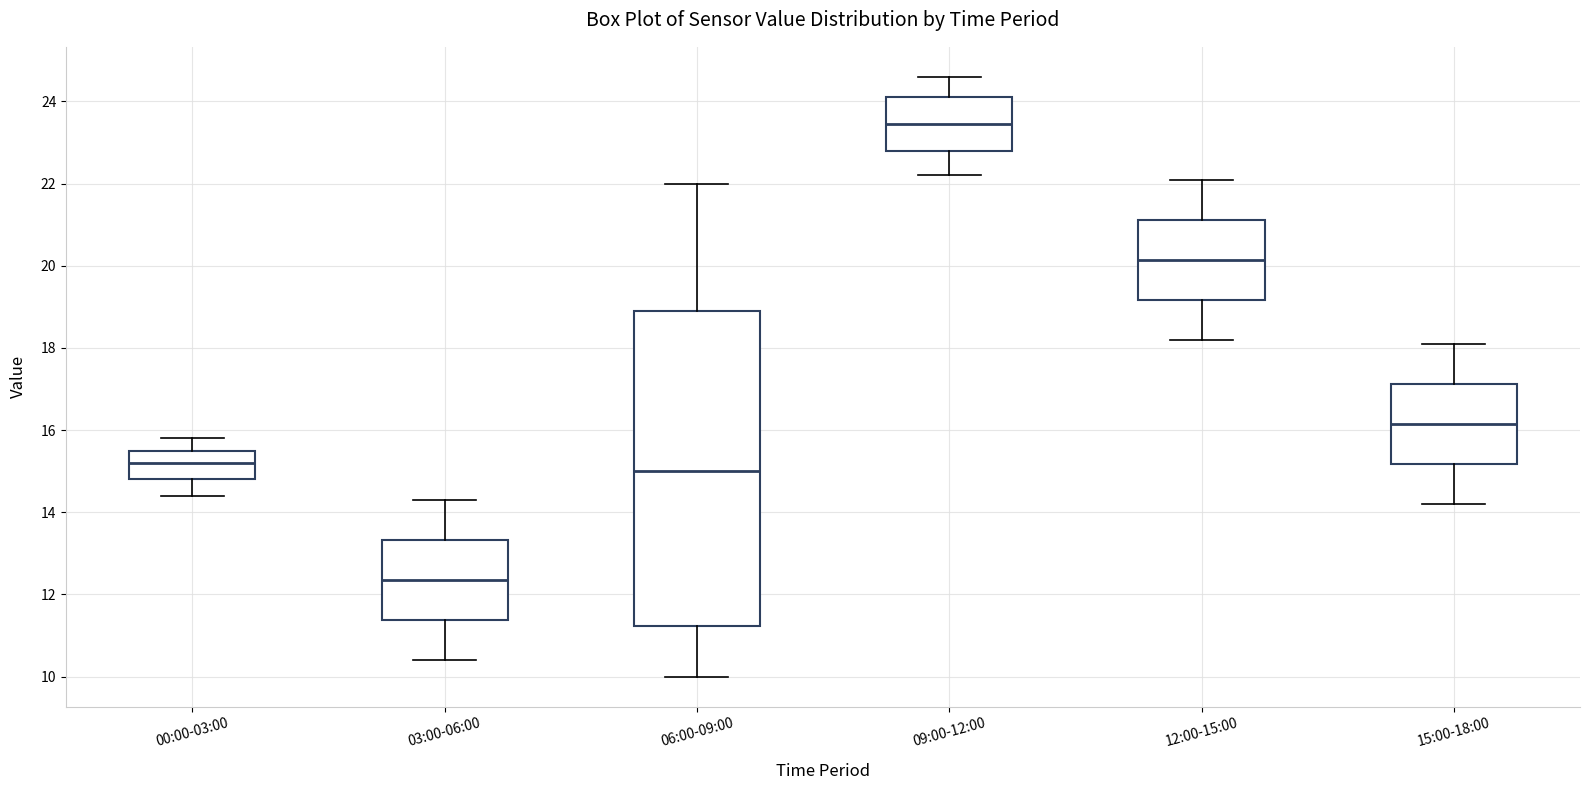

Reading left to right, read every box against the y-axis: the position of its median line, the range the box covers, and the ends of its whiskers. The values are not printed on the chart, so give them approximately, as read against the axis.

00:00-03:00: median 15.2, box 14.8 to 15.6, whiskers 14.4 to 15.8
03:00-06:00: median 12.4, box 11.4 to 13.4, whiskers 10.4 to 14.4
06:00-09:00: median 15.0, box 11.2 to 19.0, whiskers 10.0 to 22.0
09:00-12:00: median 23.4, box 22.8 to 24.2, whiskers 22.2 to 24.6
12:00-15:00: median 20.2, box 19.2 to 21.2, whiskers 18.2 to 22.2
15:00-18:00: median 16.2, box 15.2 to 17.2, whiskers 14.2 to 18.2